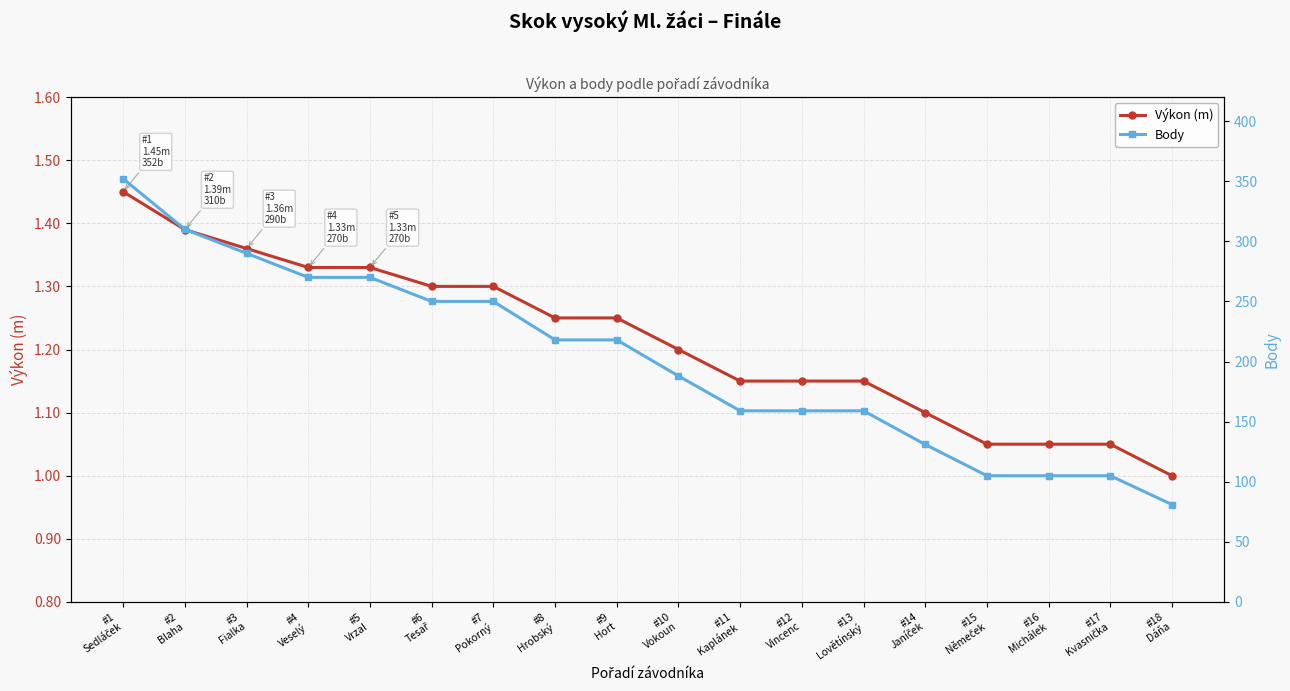

Where is Výkon (m) nearest to the value 1?

#18
Dáňa